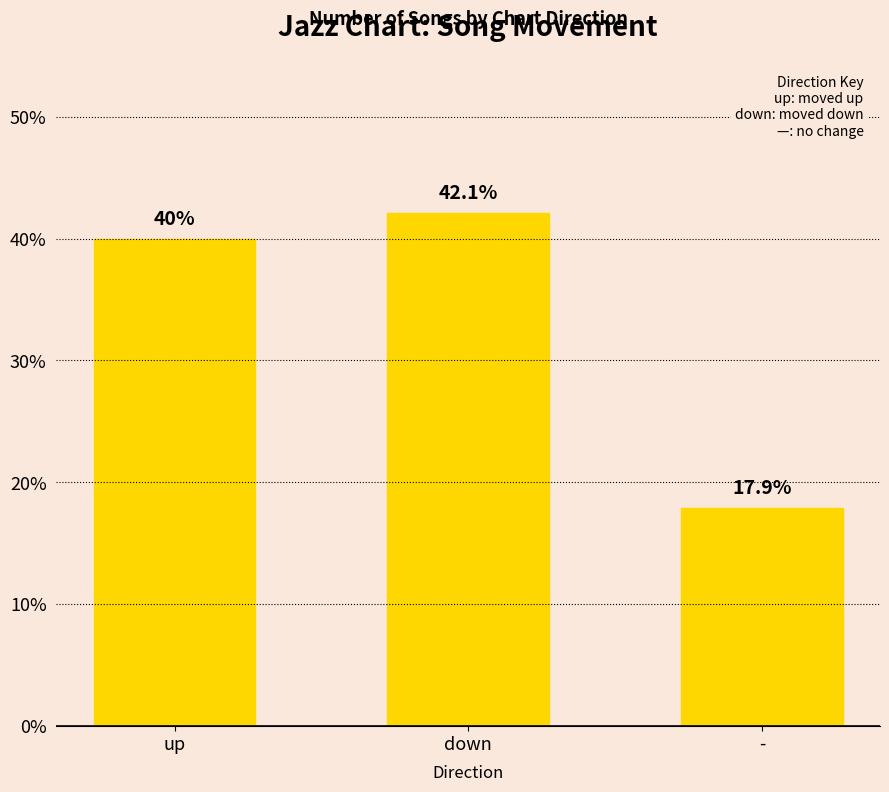

What is the sum of all values?

100.0